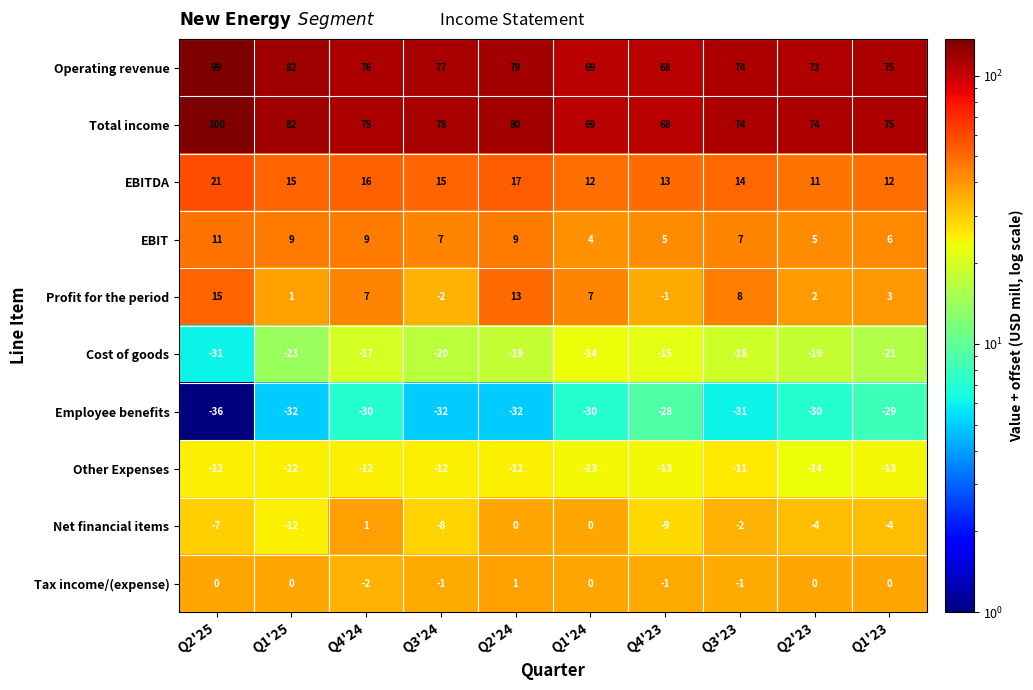

The Employee benefits series shows -38 at Q4'23. True or false?

False